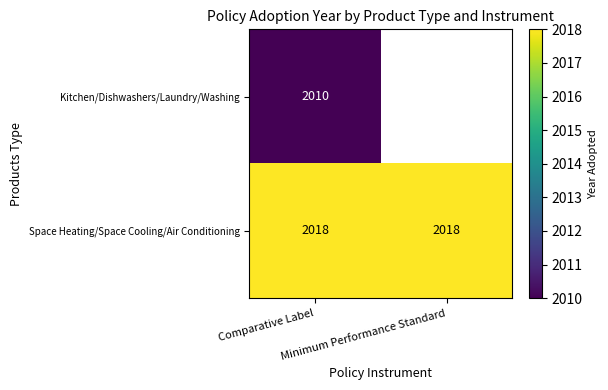

What is the sum of all Space Heating/Space Cooling/Air Conditioning values?

4036